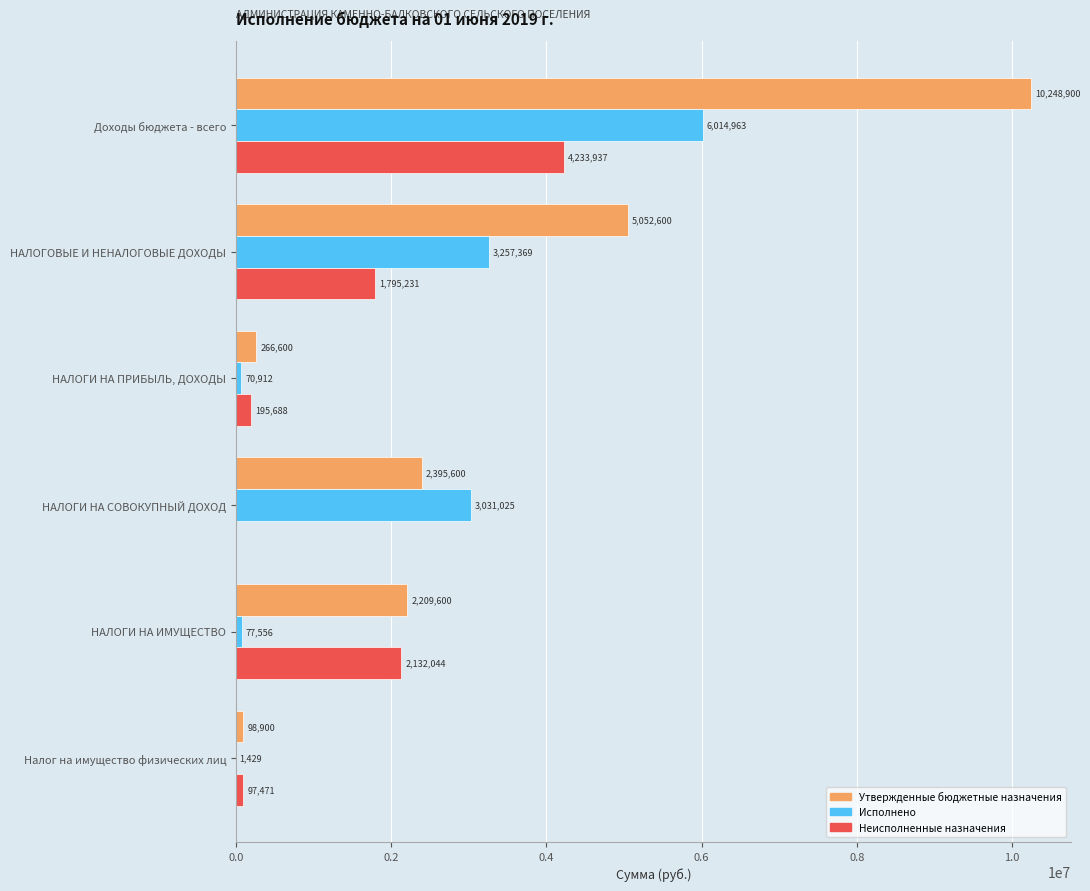

What is the average value of the Утвержденные бюджетные назначения series?

3378700.0